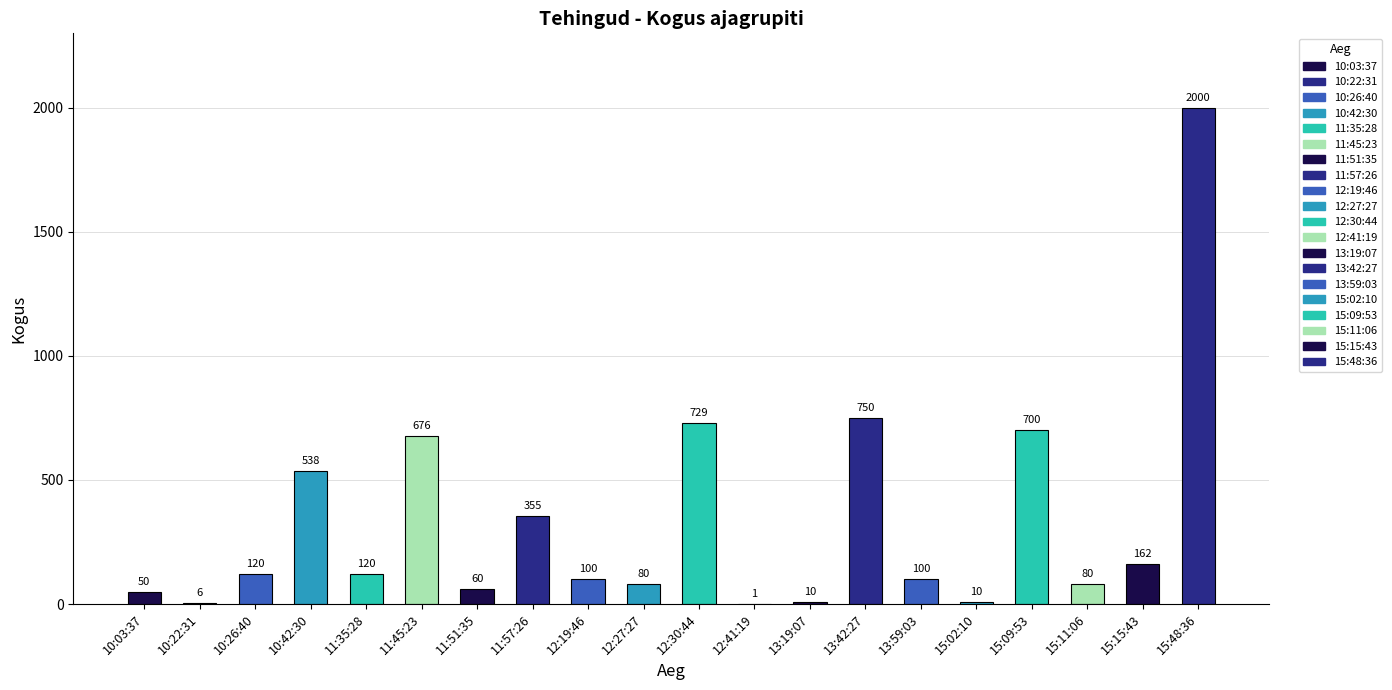

What is the sum of all values?

6647